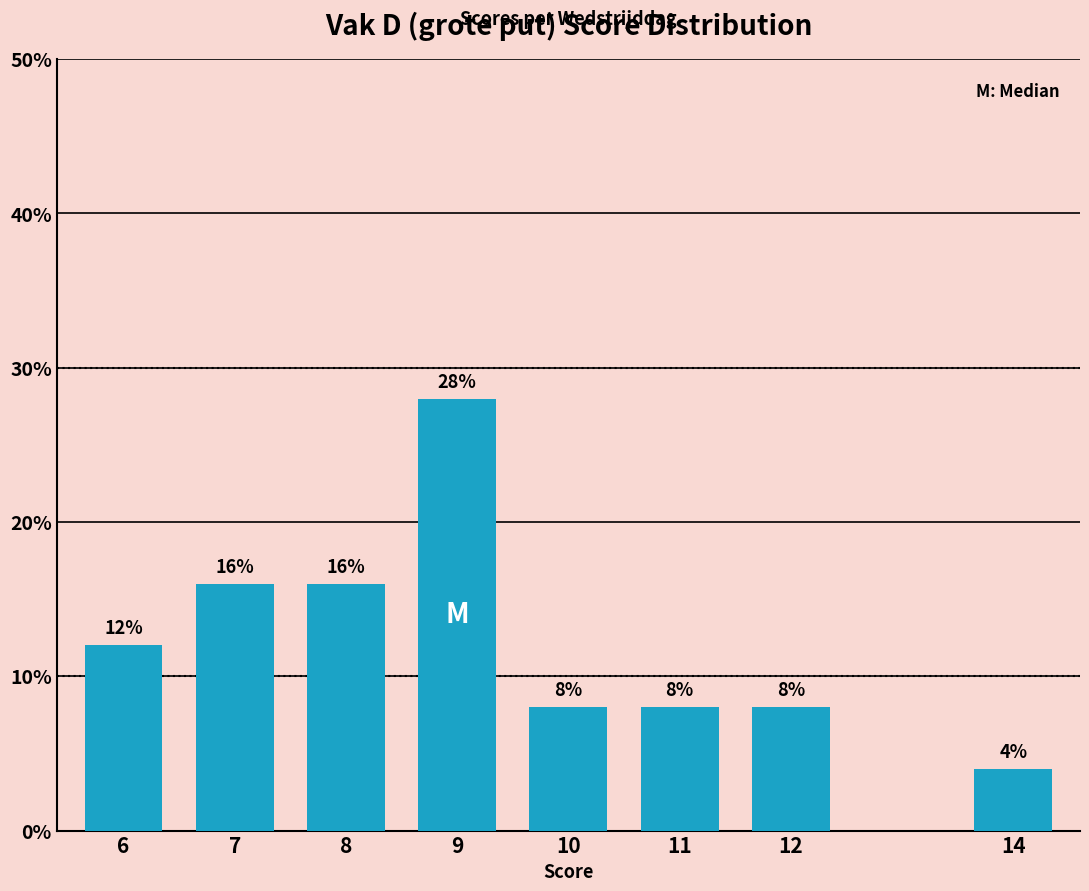

Reading left to right, list all the values displayed in this chart.

12.0	16.0	16.0	28.0	8.0	8.0	8.0	4.0